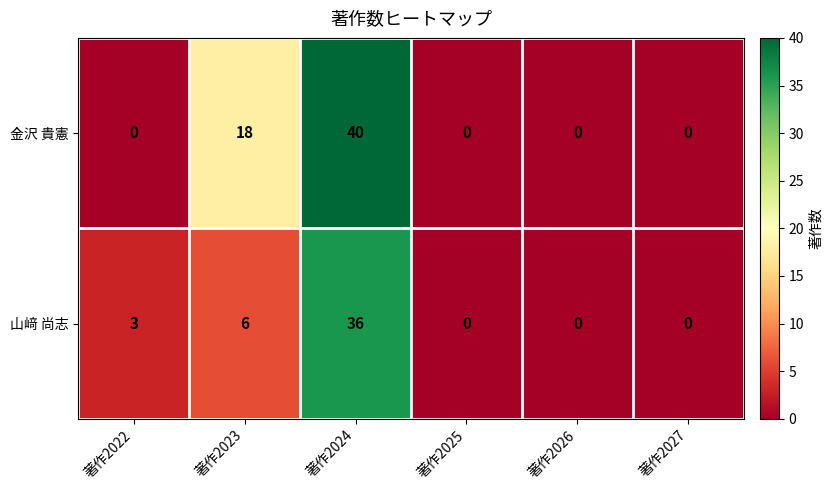

Which series changed the most between 著作2024 and 著作2025?

金沢 貴憲